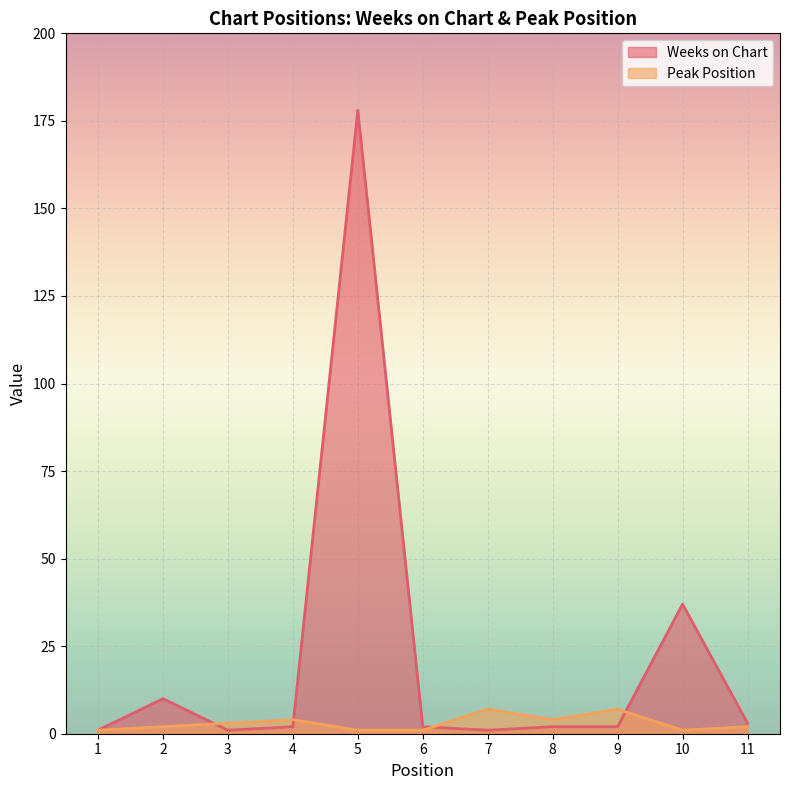

At which label does Peak Position first exceed 2?

3